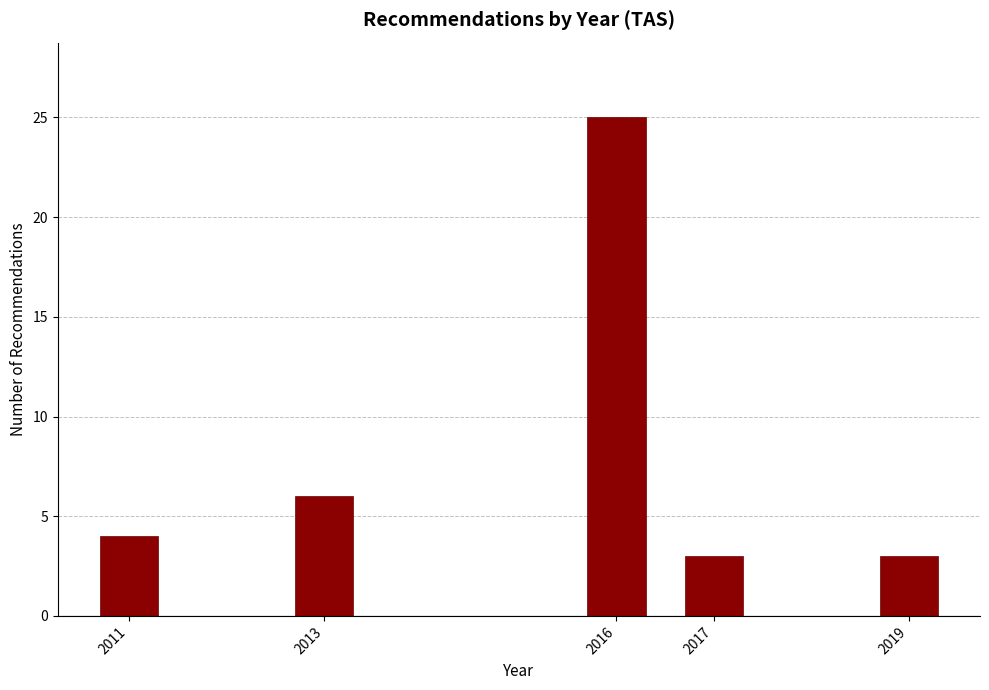

Reading left to right, transcribe all the data shown in this chart.

2011=4	2013=6	2016=25	2017=3	2019=3